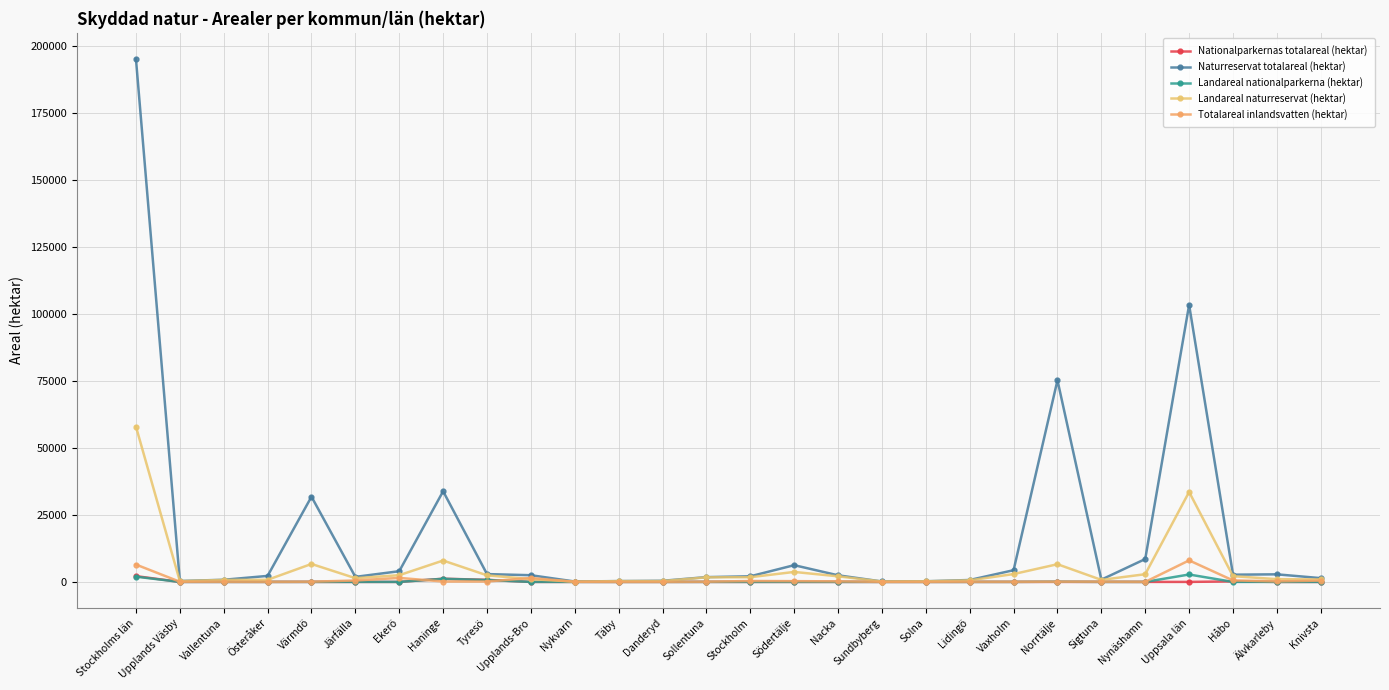

List the labels in order of Totalareal inlandsvatten (hektar) value, largest first.

Uppsala län, Stockholms län, Ekerö, Upplands-Bro, Håbo, Järfälla, Knivsta, Stockholm, Södertälje, Nacka, Älvkarleby, Haninge, Tyresö, Sigtuna, Norrtälje, Värmdö, Sollentuna, Upplands Väsby, Vallentuna, Nykvarn, Lidingö, Vaxholm, Österåker, Solna, Danderyd, Täby, Sundbyberg, Nynäshamn